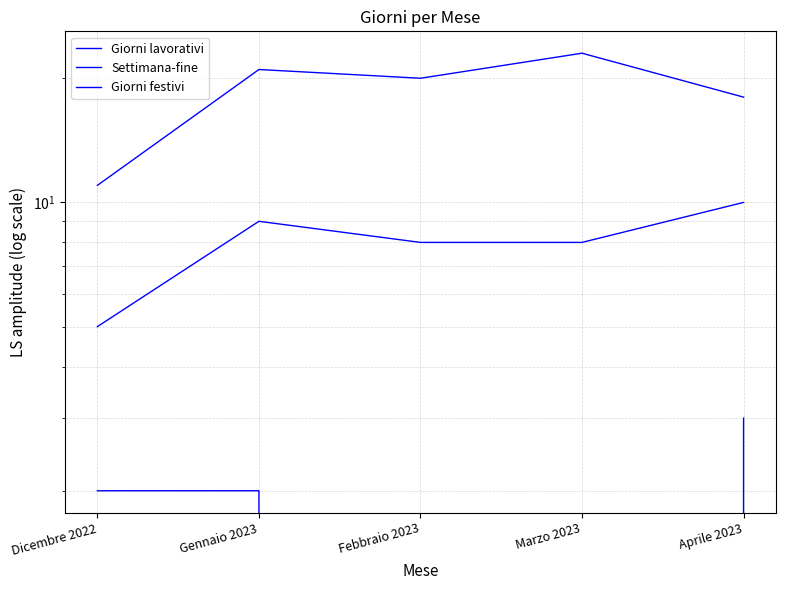

At which label does Giorni lavorativi reach its peak?

Marzo 2023